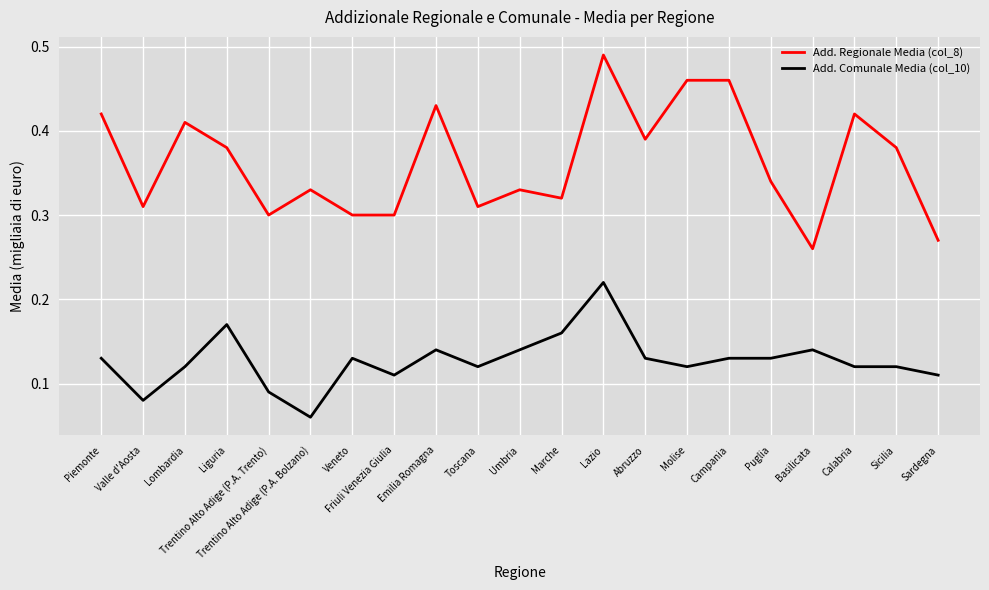

Between Valle d'Aosta and Abruzzo, which series saw the biggest shift?

Add. Regionale Media (col_8)